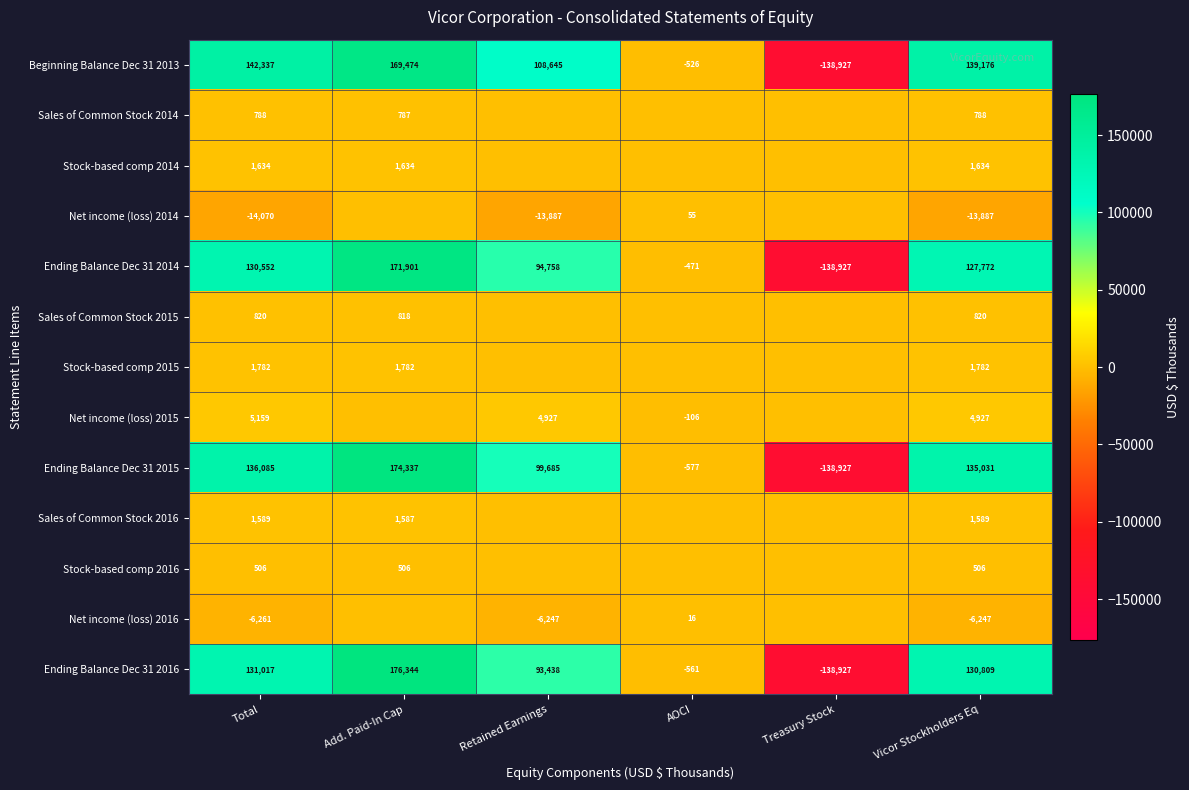

At how many categories does at least one series exceed -121885?

6